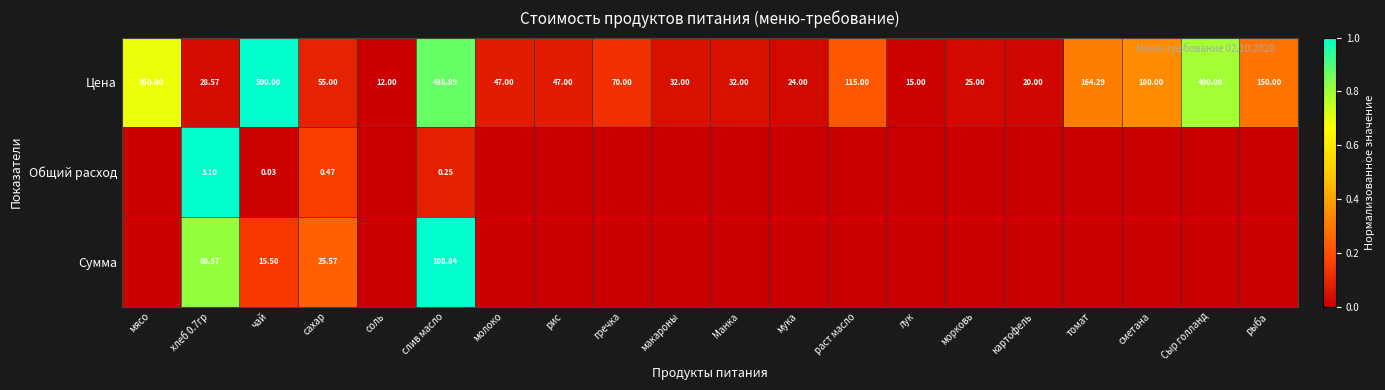

At which label is Цена closest to 256?

сметана